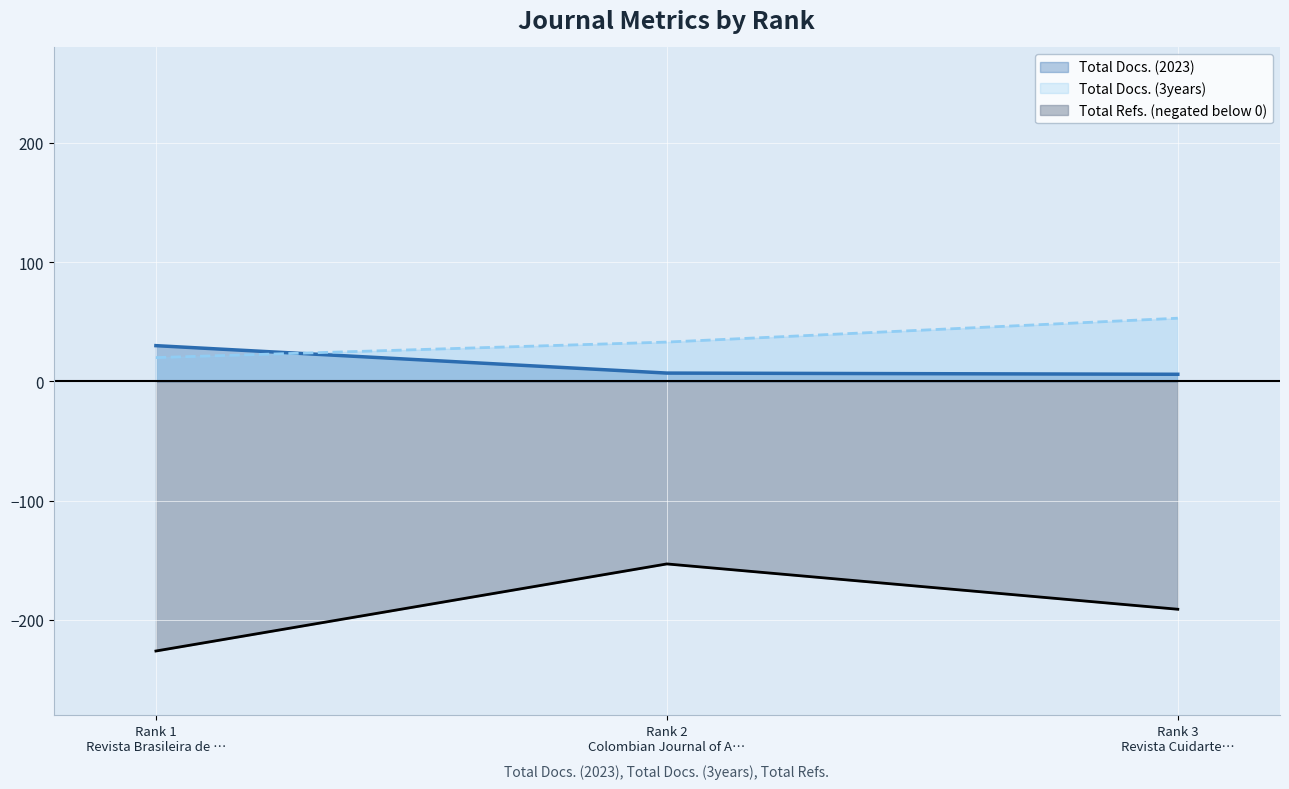

At how many categories does at least one series exceed -188?

3